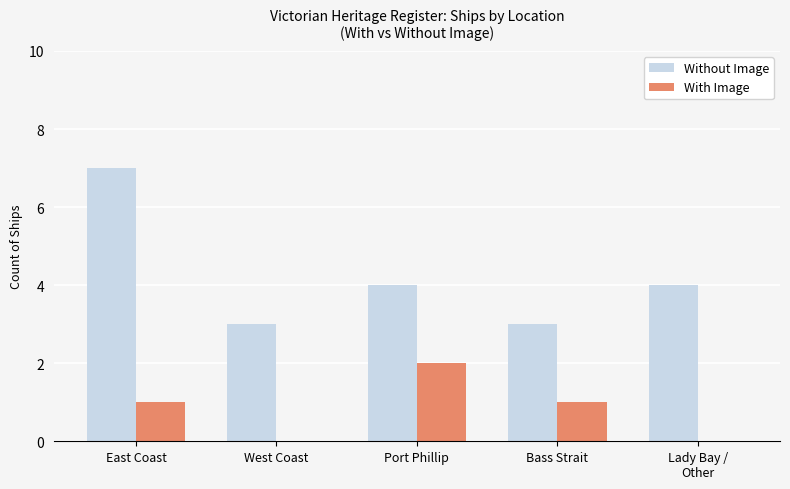

Between West Coast and Bass Strait, which series saw the biggest shift?

With Image